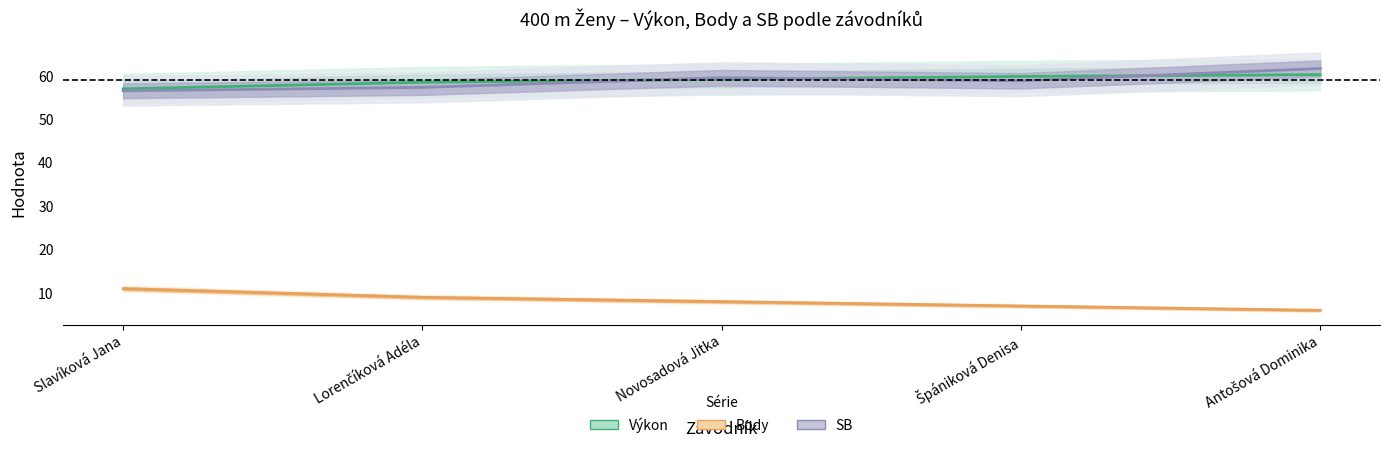

What is the difference between the highest and lowest values at Slavíková Jana?

46.0